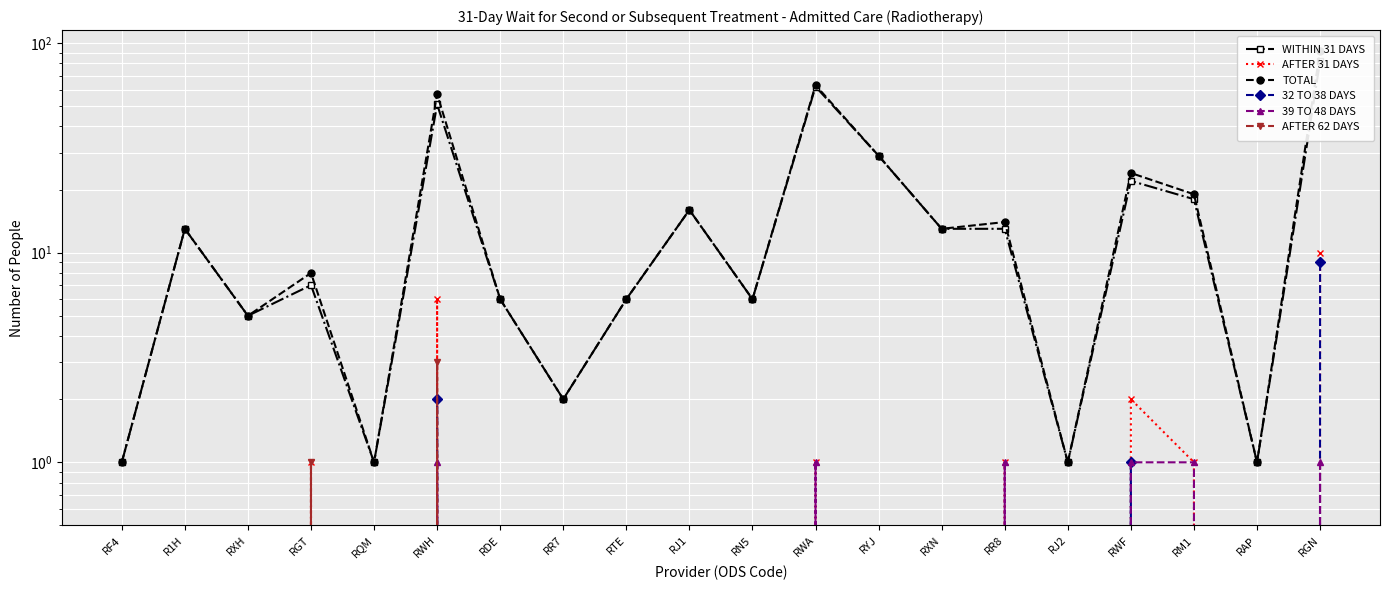

True or false: AFTER 31 DAYS and 39 TO 48 DAYS cross at least once.

False